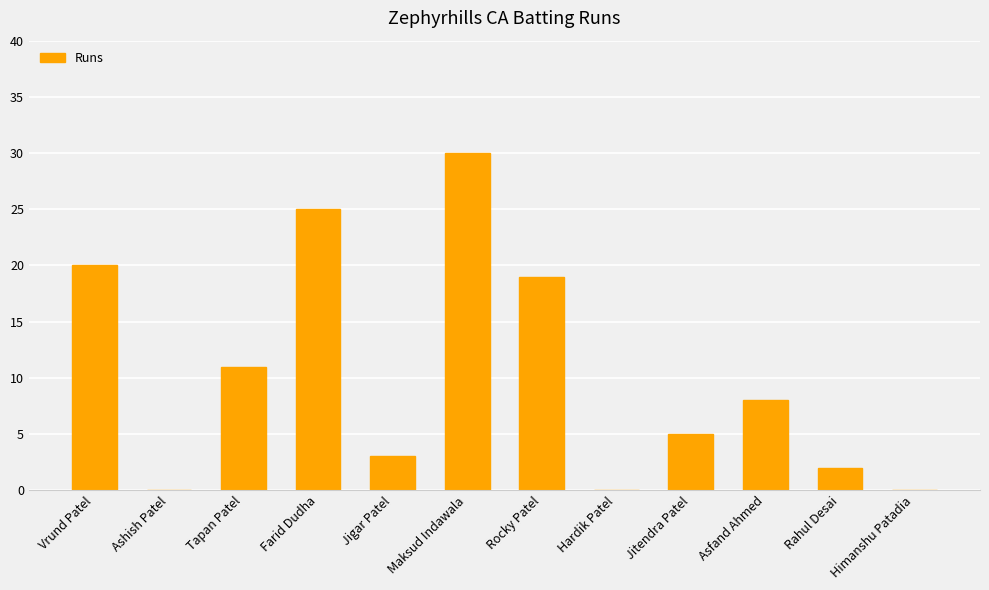

The value at Jitendra Patel is 8. True or false?

False